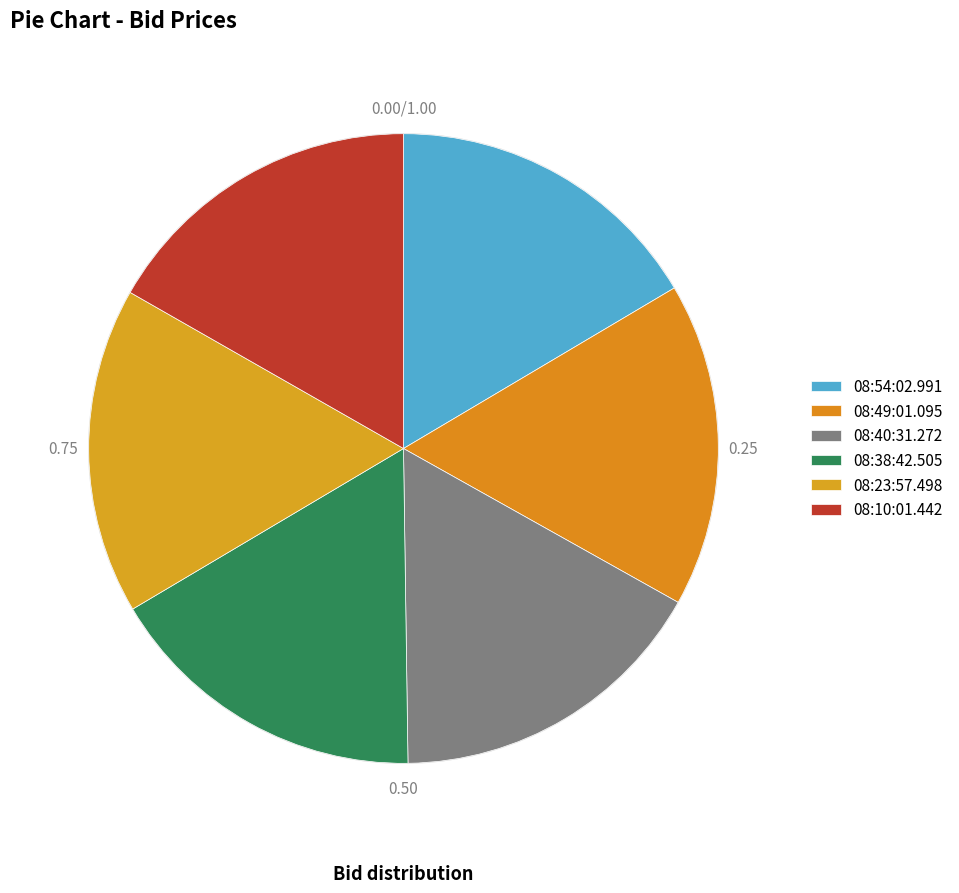

True or false: 08:38:42.505 accounts for 23% of the total.

False